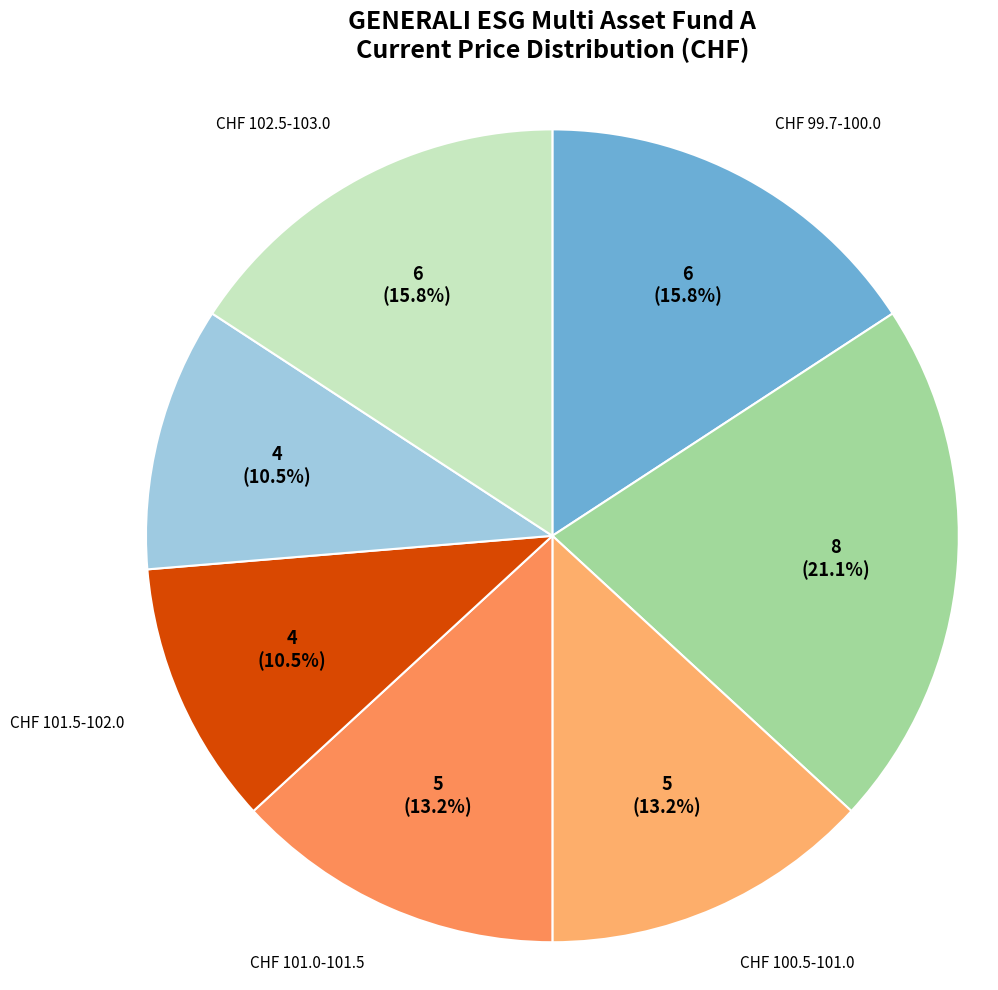

What is the largest slice in the pie chart?

CHF 100.0-100.5